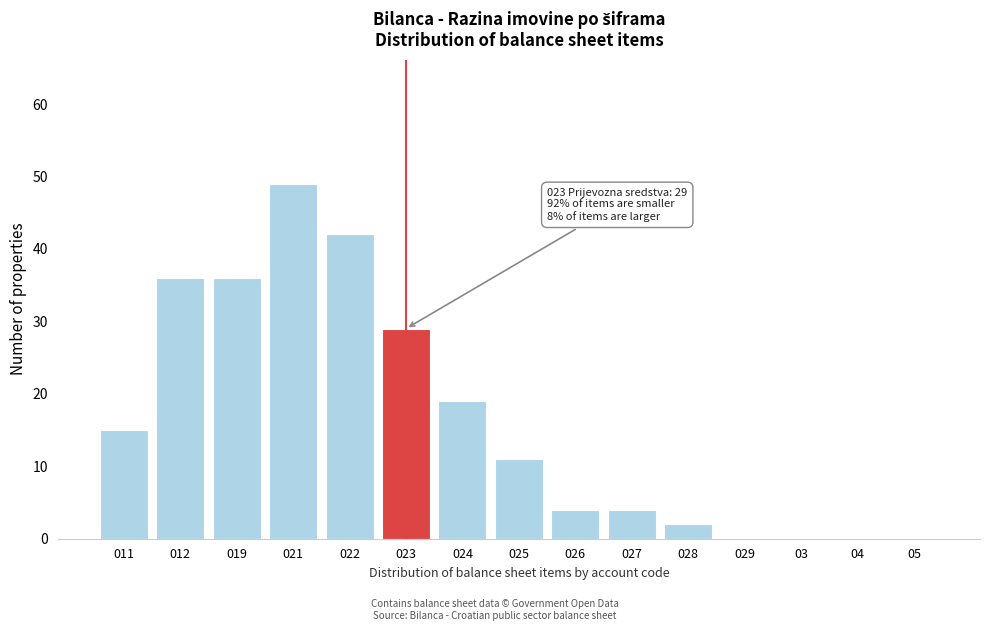

Reading left to right, extract all data points from this chart.

011=15	012=36	019=36	021=49	022=42	023=29	024=19	025=11	026=4	027=4	028=2	029=0	03=0	04=0	05=0